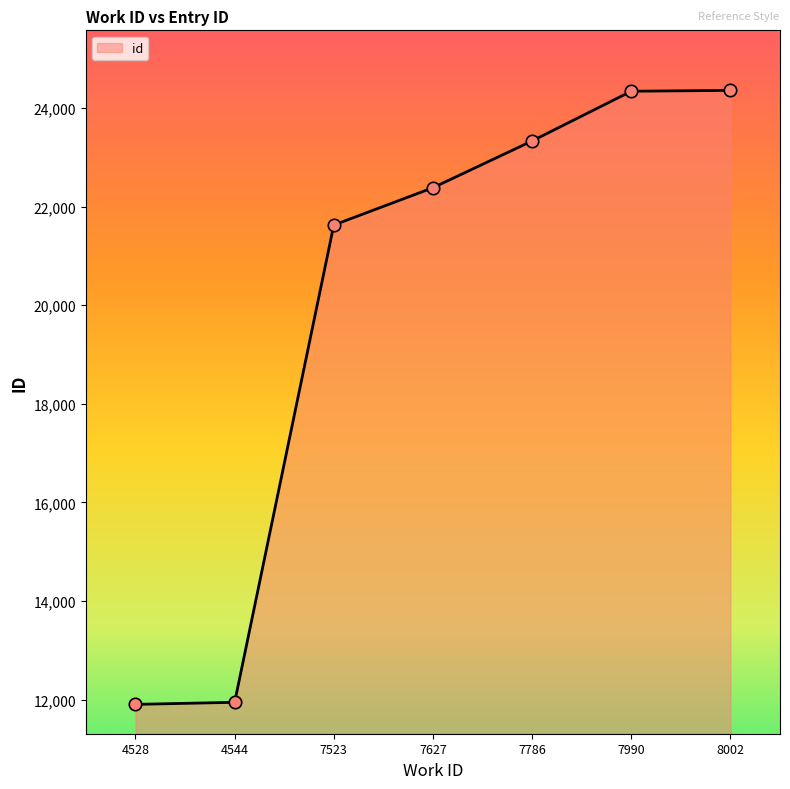

Which has a higher value, 7627 or 8002?

8002